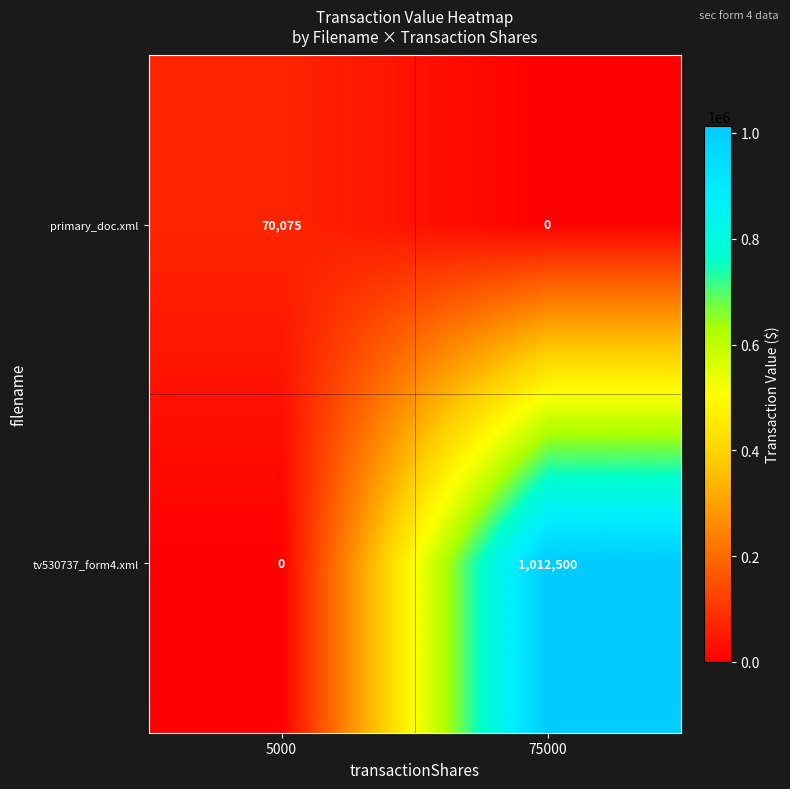

Read the tv530737_form4.xml value at 75000, to the nearest 10.

1012500